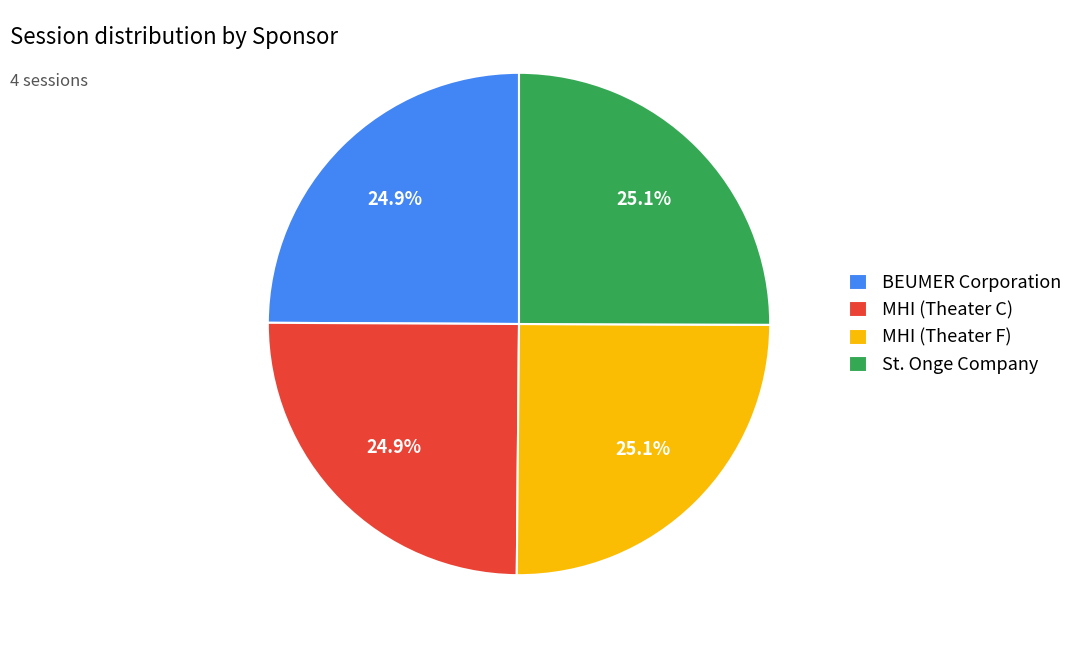

How much of the chart is everything except MHI (Theater F)?

74.9%